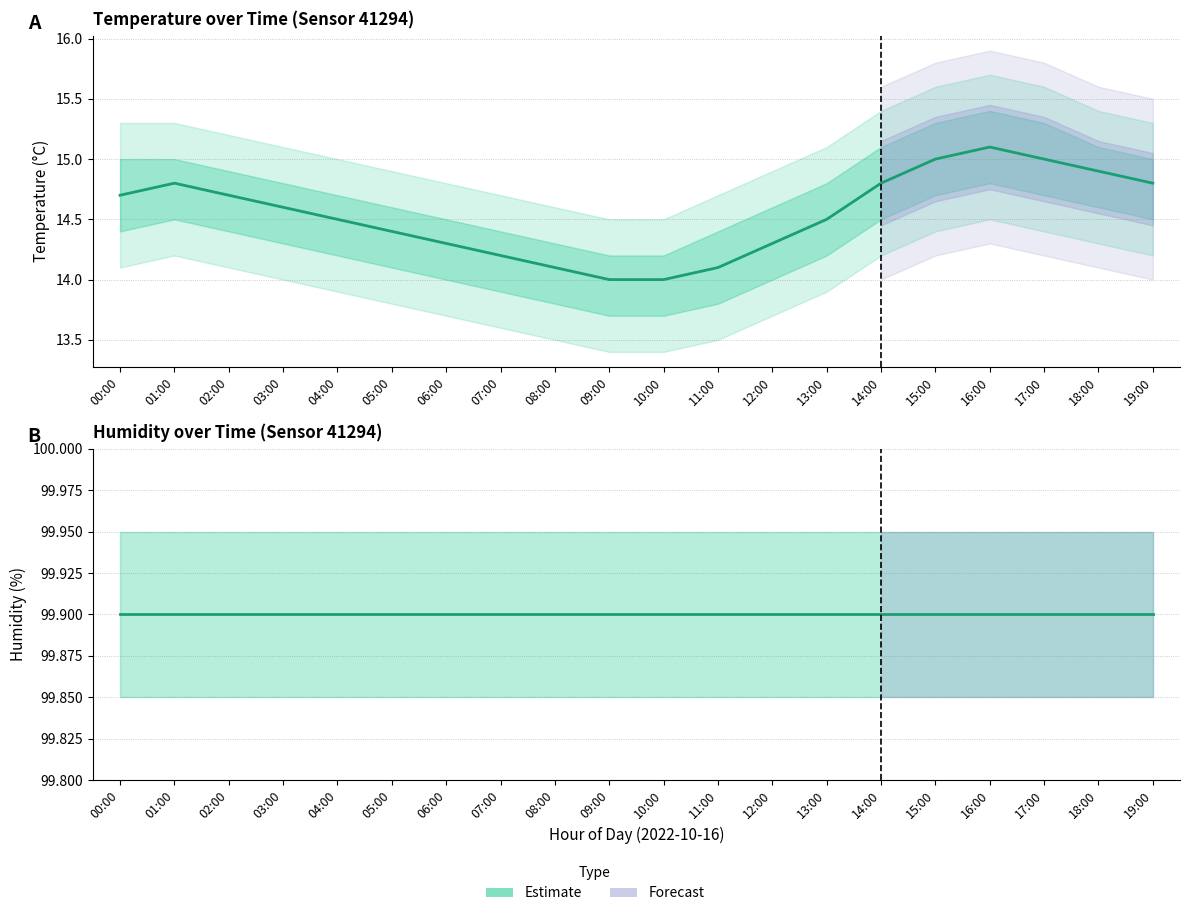

How many values exceed 14?

18